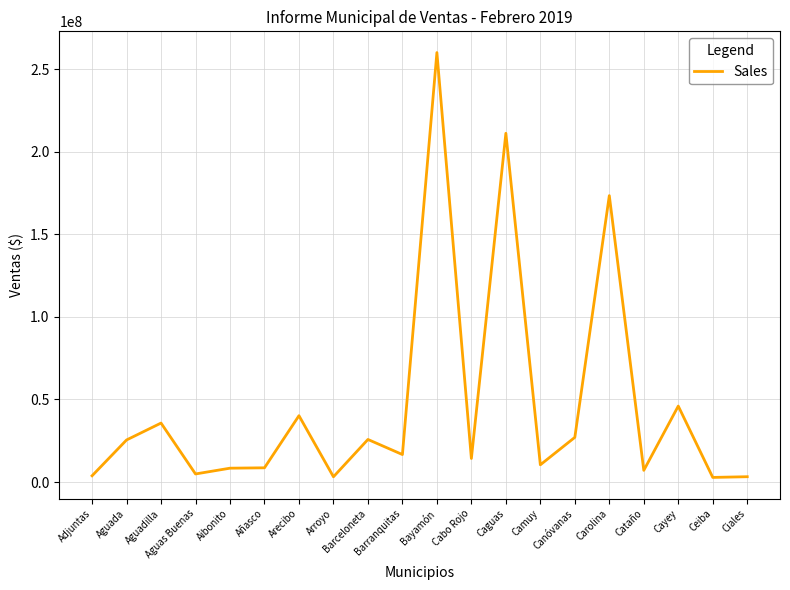

How many values exceed 16660560?

10